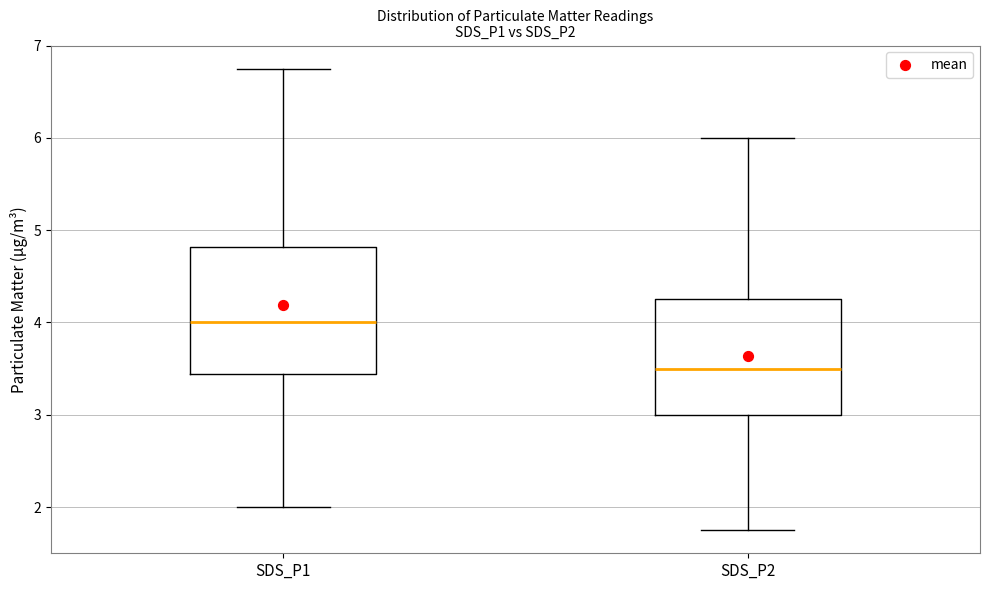

Which box's median line is the lowest?

SDS_P2